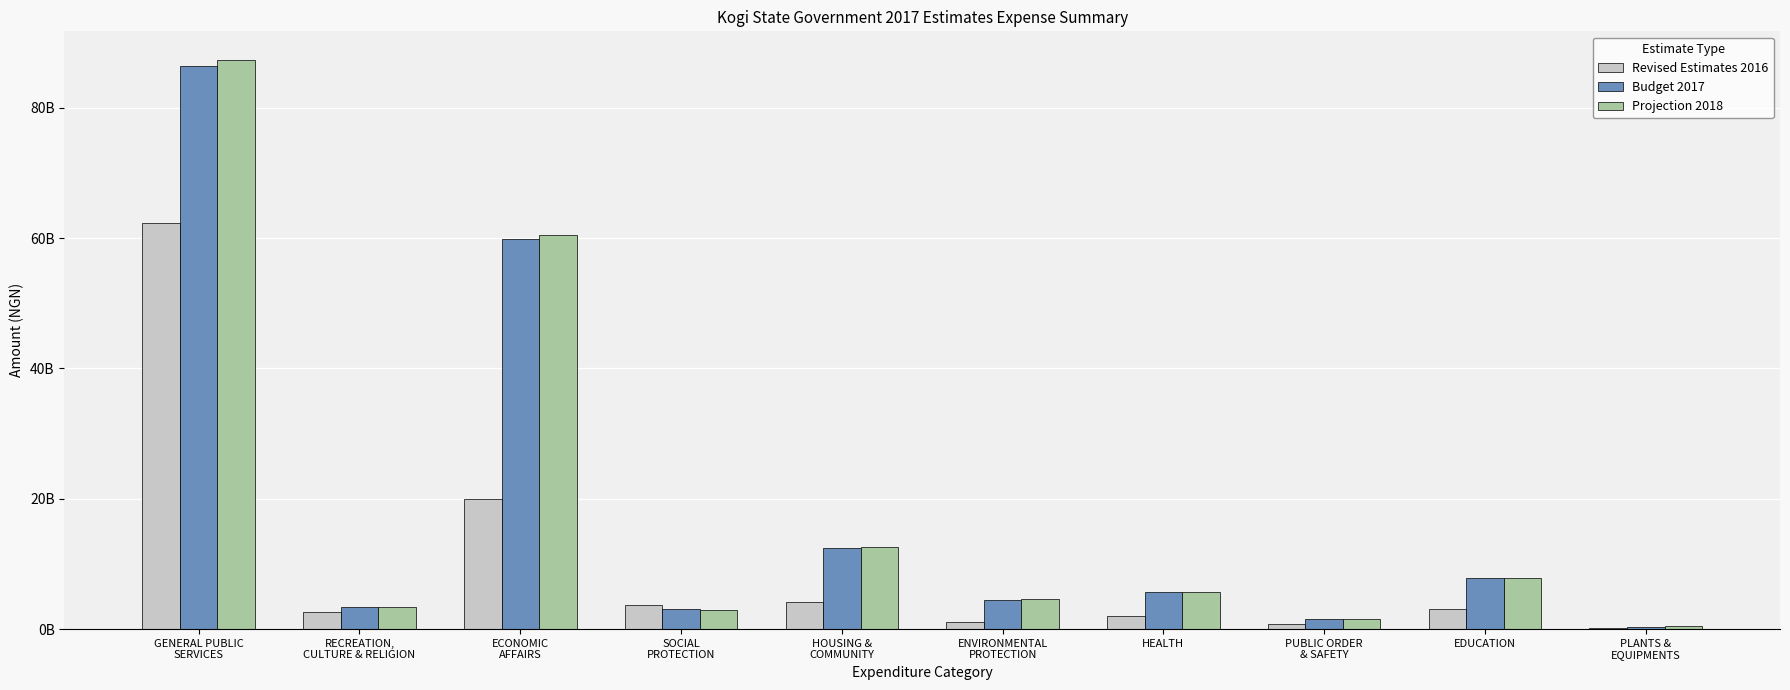

What is the greatest value displayed?

87356066386.7